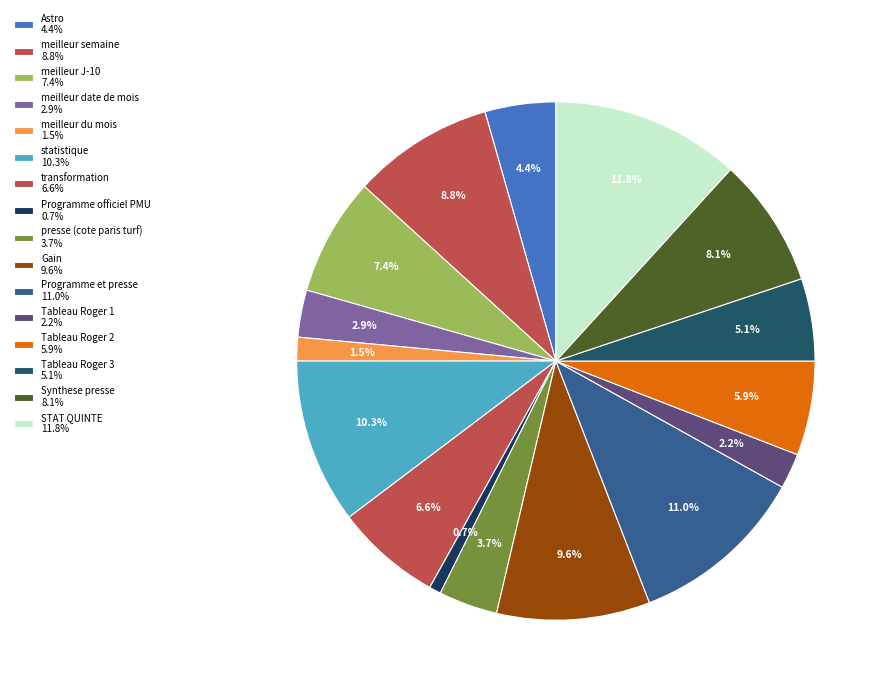

To the nearest percent, what percentage of the pie is meilleur du mois?

1%